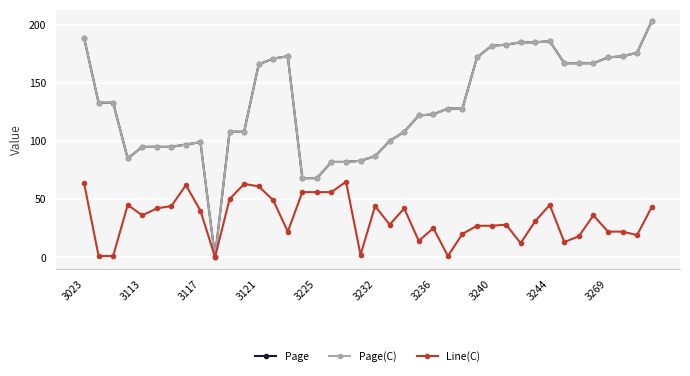

Reading left to right, transcribe all the data shown in this chart.

Page: 189	133	133	85	95	95	95	97	99	0	108	108	166	171	173	68	68	82	82	83	87	100	108	122	123	128	128	172	182	183	185	185	186	167	167	167	172	173	176	203
Page(C): 189	133	133	85	95	95	95	97	99	0	108	108	166	171	173	68	68	82	82	83	87	100	108	122	123	128	128	172	182	183	185	185	186	167	167	167	172	173	176	203
Line(C): 64	1	1	45	36	42	44	62	40	0	50	63	61	49	22	56	56	56	65	2	44	28	42	14	25	1	20	27	27	28	12	31	45	13	18	36	22	22	19	43